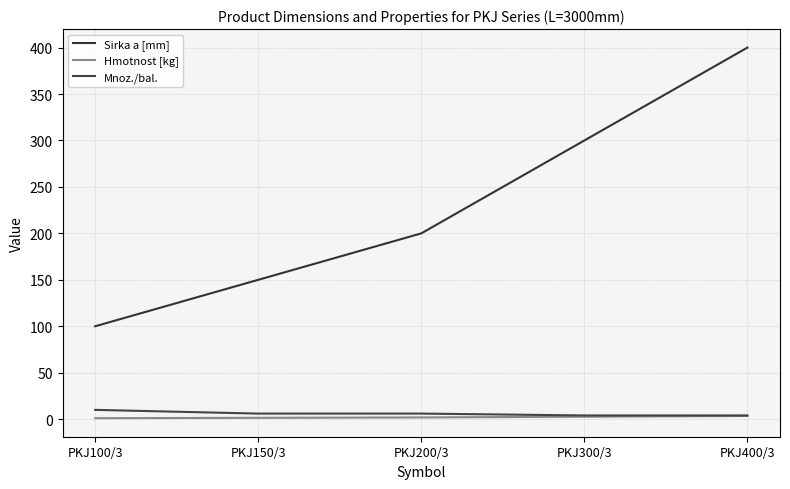

Is the value of Hmotnost [kg] at PKJ100/3 greater than the value of Sirka a [mm] at PKJ400/3?

No